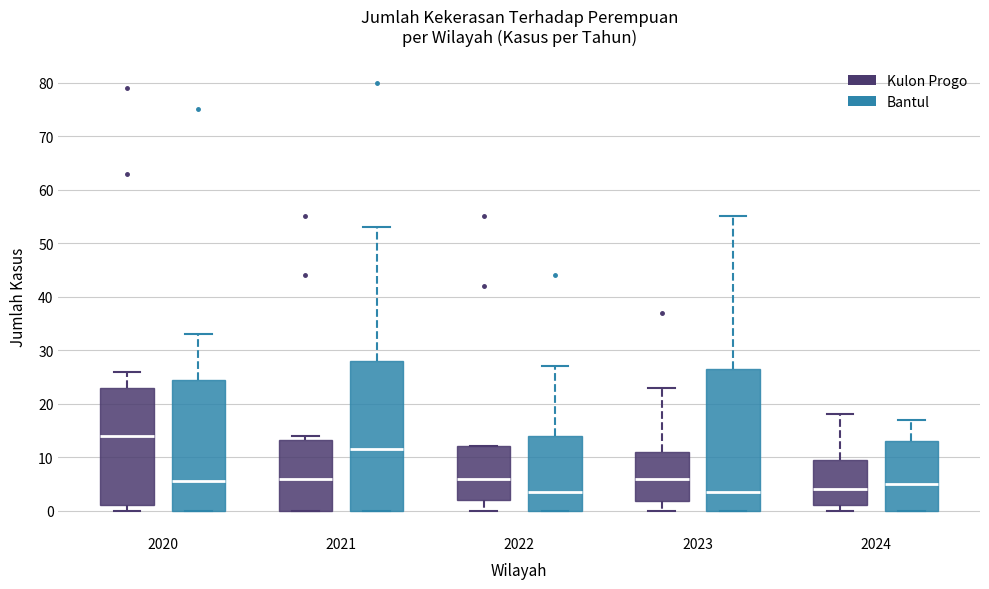

Reading left to right, transcribe this box plot: for each box, give where its median line is, the range the box spans, and where its two whiskers end, as read against the y-axis. The values are not printed on the chart, so give them approximately, as read against the axis.

2020 (Kulon Progo): median 14, box 1 to 23, whiskers 0 to 26
2020 (Bantul): median 6, box 0 to 25, whiskers 0 to 33
2021 (Kulon Progo): median 6, box 0 to 13, whiskers 0 to 14
2021 (Bantul): median 12, box 0 to 28, whiskers 0 to 53
2022 (Kulon Progo): median 6, box 2 to 12, whiskers 0 to 12
2022 (Bantul): median 4, box 0 to 14, whiskers 0 to 27
2023 (Kulon Progo): median 6, box 2 to 11, whiskers 0 to 23
2023 (Bantul): median 4, box 0 to 27, whiskers 0 to 55
2024 (Kulon Progo): median 4, box 1 to 10, whiskers 0 to 18
2024 (Bantul): median 5, box 0 to 13, whiskers 0 to 17